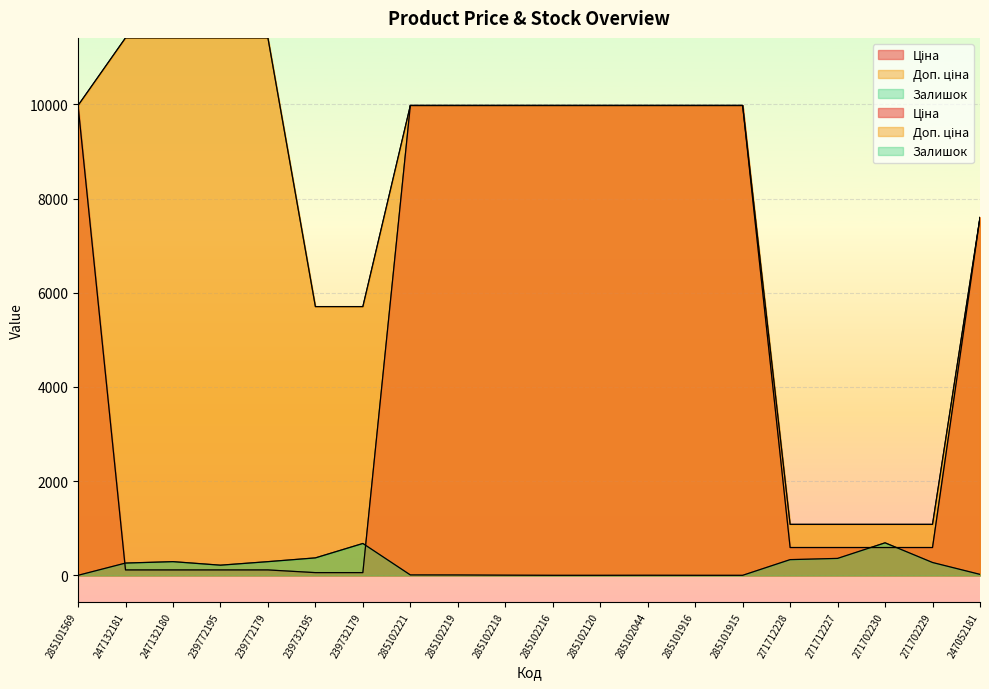

List the labels in order of Доп. ціна value, smallest first.

271712228, 271712227, 271702230, 271702229, 239732195, 239732179, 247052181, 285101569, 285102221, 285102219, 285102218, 285102216, 285102120, 285102044, 285101916, 285101915, 247132181, 247132180, 239772195, 239772179